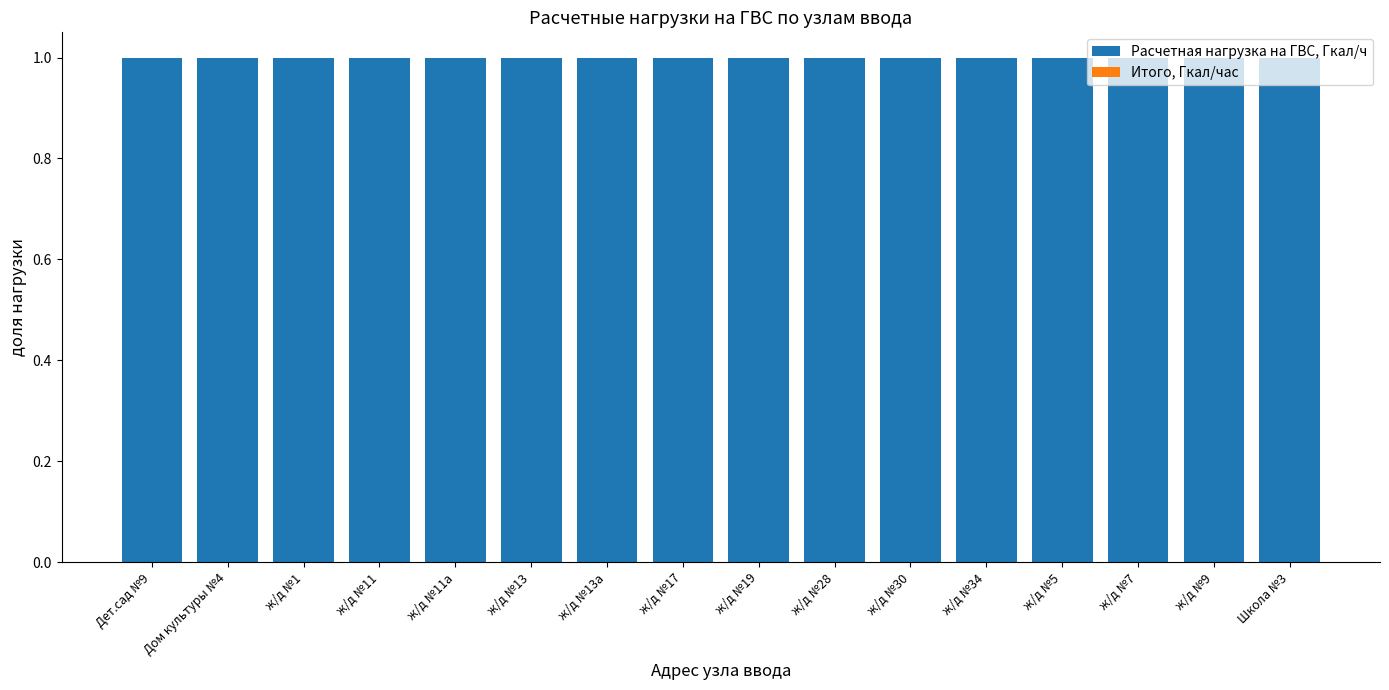

What is the label of the 3rd bar from the right?

ж/д №7